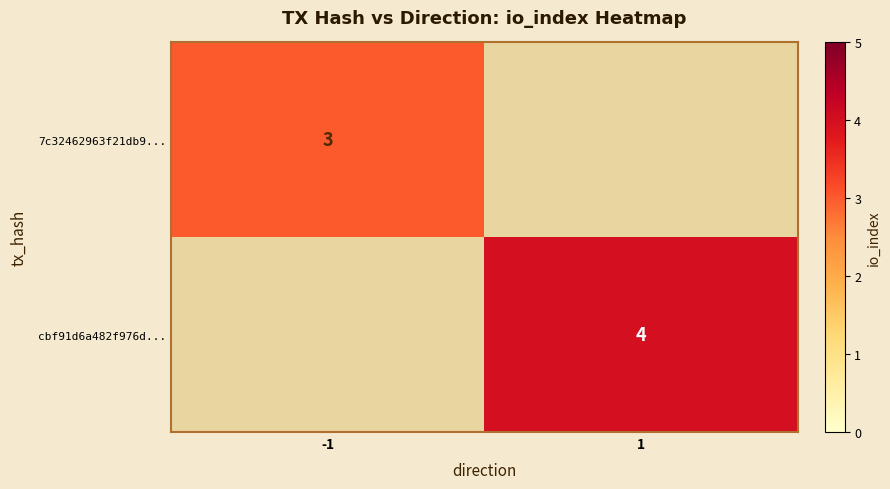

The 7c32462963f21db9... series shows 2 at -1. True or false?

False